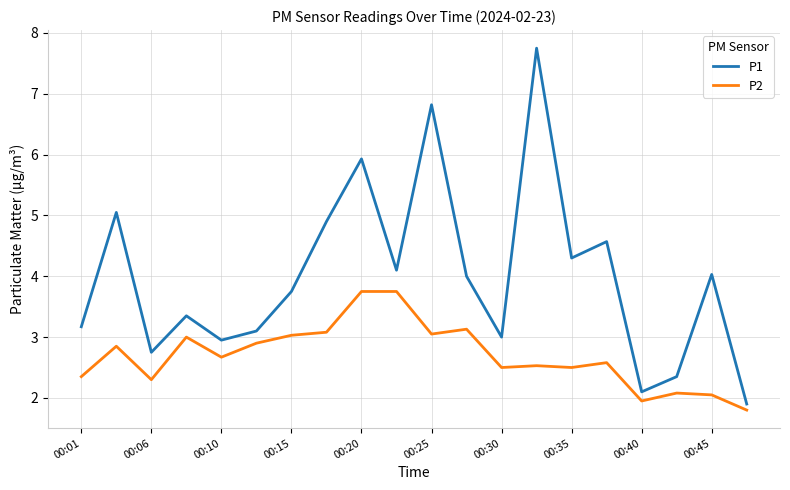

Which series has the largest total across all categories?

P1